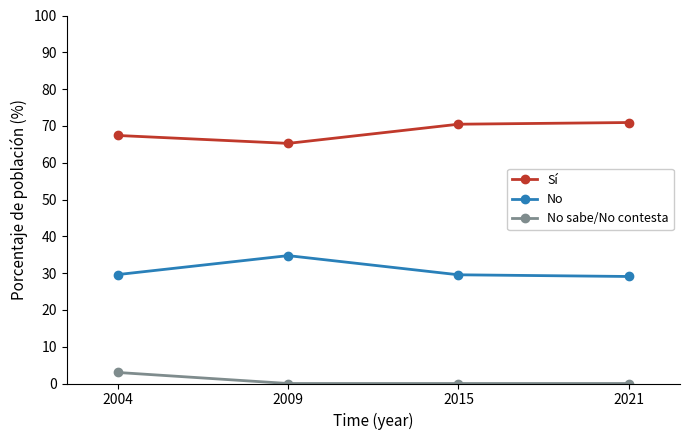

What is the difference between the highest and lowest values at 2021?

70.9